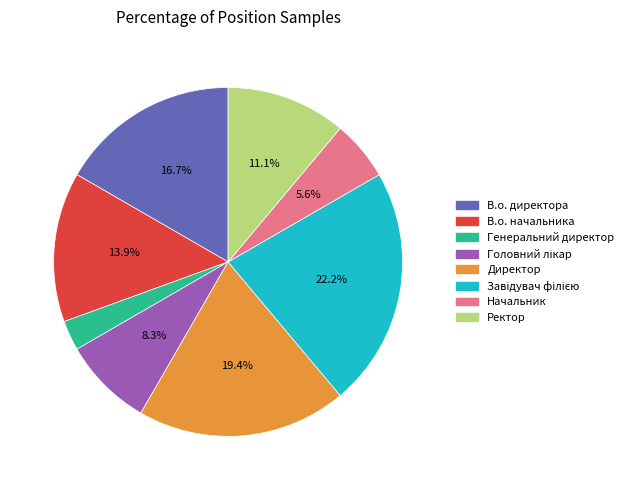

Which category has the smallest portion of the pie?

Генеральний директор